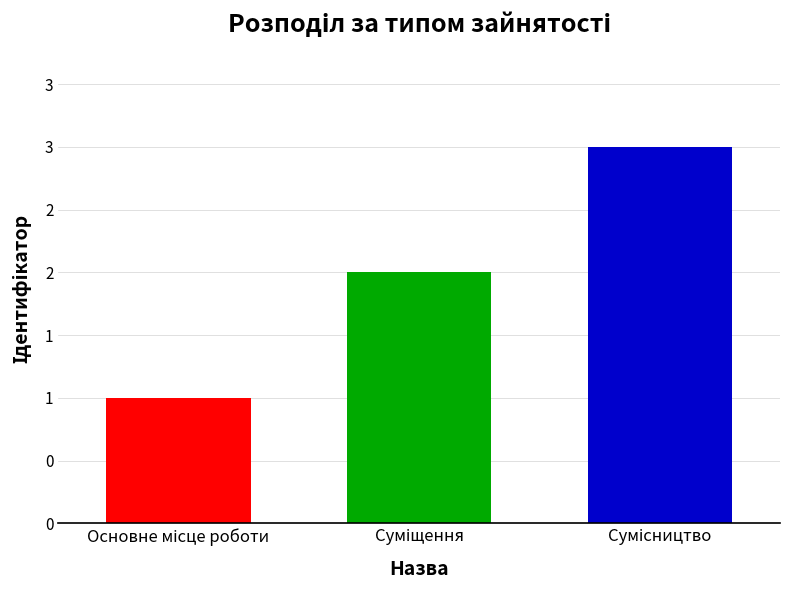

Does the chart contain any negative values?

No